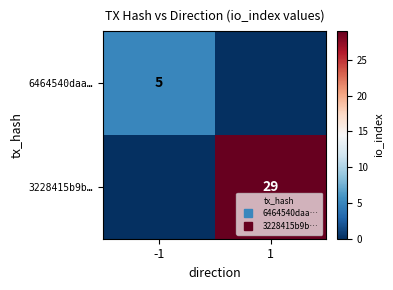

Which series has the widest spread of values?

3228415b9b…